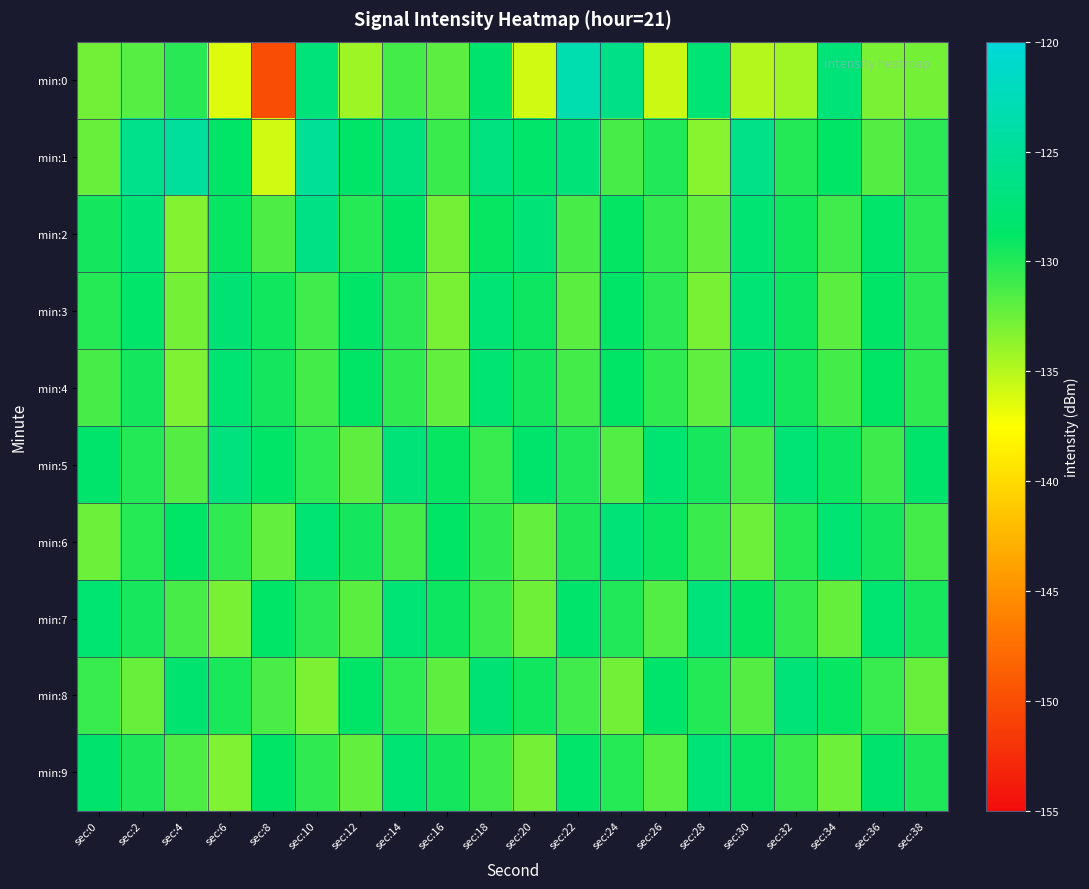

Reading left to right, list all the values displayed in this chart.

min:0: sec:0=-132.7	sec:2=-131.7	sec:4=-130.2	sec:6=-136.3	sec:8=-150.1	sec:10=-127.2	sec:12=-134.2	sec:14=-131.1	sec:16=-131.9	sec:18=-128.0	sec:20=-135.9	sec:22=-123.2	sec:24=-126.2	sec:26=-135.8	sec:28=-127.5	sec:30=-134.9	sec:32=-134.2	sec:34=-127.3	sec:36=-133.0	sec:38=-132.8
min:1: sec:0=-132.4	sec:2=-125.9	sec:4=-124.6	sec:6=-128.6	sec:8=-135.9	sec:10=-125.0	sec:12=-128.7	sec:14=-126.9	sec:16=-130.8	sec:18=-126.8	sec:20=-128.5	sec:22=-127.3	sec:24=-131.2	sec:26=-129.9	sec:28=-133.4	sec:30=-126.1	sec:32=-130.0	sec:34=-128.8	sec:36=-131.7	sec:38=-130.2
min:2: sec:0=-129.4	sec:2=-127.3	sec:4=-133.2	sec:6=-129.0	sec:8=-131.4	sec:10=-126.3	sec:12=-130.1	sec:14=-128.6	sec:16=-132.8	sec:18=-129.0	sec:20=-127.4	sec:22=-131.2	sec:24=-128.9	sec:26=-130.6	sec:28=-132.1	sec:30=-127.8	sec:32=-129.3	sec:34=-131.0	sec:36=-128.4	sec:38=-130.2
min:3: sec:0=-130.1	sec:2=-128.4	sec:4=-132.8	sec:6=-127.7	sec:8=-129.3	sec:10=-131.0	sec:12=-128.6	sec:14=-130.2	sec:16=-132.9	sec:18=-127.6	sec:20=-129.2	sec:22=-131.9	sec:24=-128.6	sec:26=-130.2	sec:28=-132.9	sec:30=-127.6	sec:32=-129.2	sec:34=-131.9	sec:36=-128.6	sec:38=-130.2
min:4: sec:0=-131.2	sec:2=-129.4	sec:4=-133.1	sec:6=-127.8	sec:8=-129.4	sec:10=-131.1	sec:12=-128.8	sec:14=-130.4	sec:16=-132.1	sec:18=-127.8	sec:20=-129.4	sec:22=-131.1	sec:24=-128.8	sec:26=-130.4	sec:28=-132.1	sec:30=-127.8	sec:32=-129.4	sec:34=-131.1	sec:36=-128.8	sec:38=-130.4
min:5: sec:0=-128.3	sec:2=-130.0	sec:4=-131.7	sec:6=-127.0	sec:8=-128.7	sec:10=-130.3	sec:12=-132.0	sec:14=-127.3	sec:16=-129.0	sec:18=-130.7	sec:20=-128.2	sec:22=-129.9	sec:24=-131.6	sec:26=-127.9	sec:28=-129.6	sec:30=-131.2	sec:32=-127.6	sec:34=-129.2	sec:36=-130.9	sec:38=-128.2
min:6: sec:0=-132.4	sec:2=-130.1	sec:4=-128.8	sec:6=-130.4	sec:8=-132.1	sec:10=-127.8	sec:12=-129.4	sec:14=-131.1	sec:16=-128.8	sec:18=-130.4	sec:20=-132.1	sec:22=-129.8	sec:24=-127.4	sec:26=-129.1	sec:28=-130.8	sec:30=-132.4	sec:32=-130.1	sec:34=-127.8	sec:36=-129.4	sec:38=-131.1
min:7: sec:0=-127.9	sec:2=-129.6	sec:4=-131.2	sec:6=-132.9	sec:8=-128.6	sec:10=-130.2	sec:12=-131.9	sec:14=-127.6	sec:16=-129.2	sec:18=-130.9	sec:20=-132.6	sec:22=-128.2	sec:24=-129.9	sec:26=-131.6	sec:28=-127.2	sec:30=-128.9	sec:32=-130.6	sec:34=-132.2	sec:36=-127.9	sec:38=-129.6
min:8: sec:0=-130.7	sec:2=-132.3	sec:4=-128.0	sec:6=-129.7	sec:8=-131.3	sec:10=-133.0	sec:12=-128.7	sec:14=-130.3	sec:16=-132.0	sec:18=-127.7	sec:20=-129.3	sec:22=-131.0	sec:24=-132.7	sec:26=-128.3	sec:28=-130.0	sec:30=-131.7	sec:32=-127.3	sec:34=-129.0	sec:36=-130.7	sec:38=-132.3
min:9: sec:0=-128.1	sec:2=-129.8	sec:4=-131.4	sec:6=-133.1	sec:8=-128.8	sec:10=-130.4	sec:12=-132.1	sec:14=-127.8	sec:16=-129.4	sec:18=-131.1	sec:20=-132.8	sec:22=-128.4	sec:24=-130.1	sec:26=-131.8	sec:28=-127.4	sec:30=-129.1	sec:32=-130.8	sec:34=-132.4	sec:36=-128.1	sec:38=-129.8